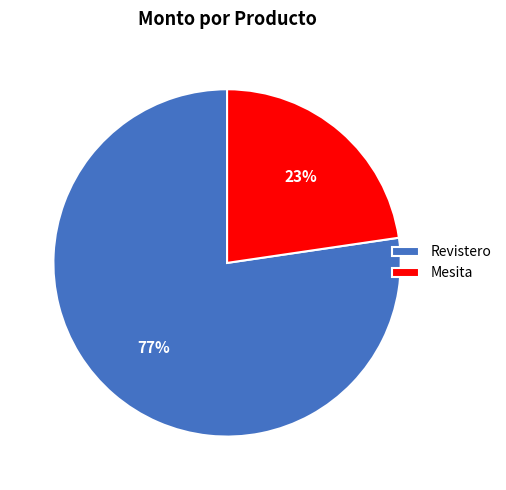

What is the majority slice?

Revistero